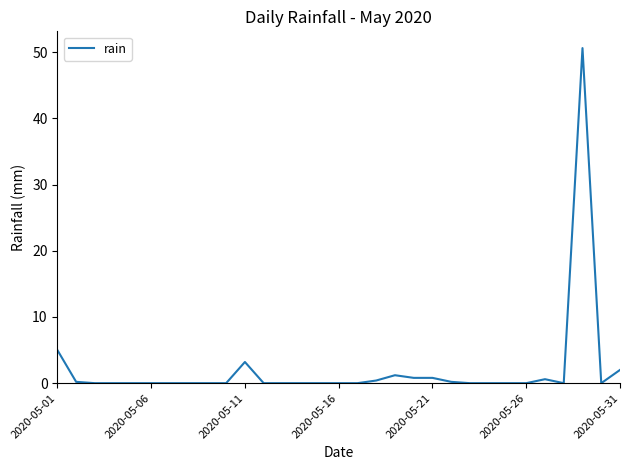

What is the difference between the maximum and minimum values?

50.6